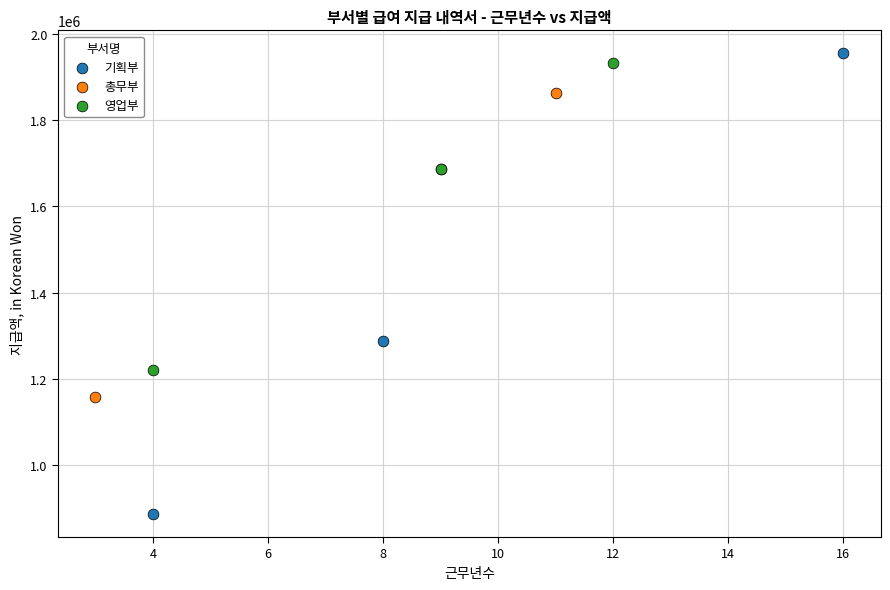

Which series reaches the minimum Y coordinate?

기획부